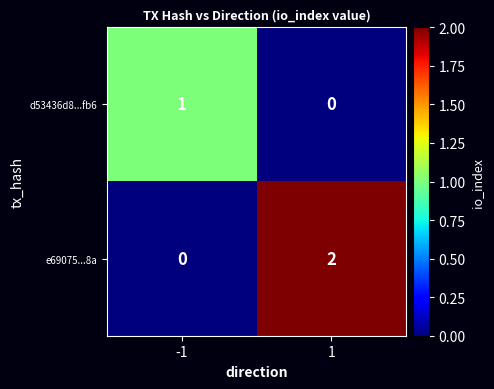

How many categories are shown in the chart?

2